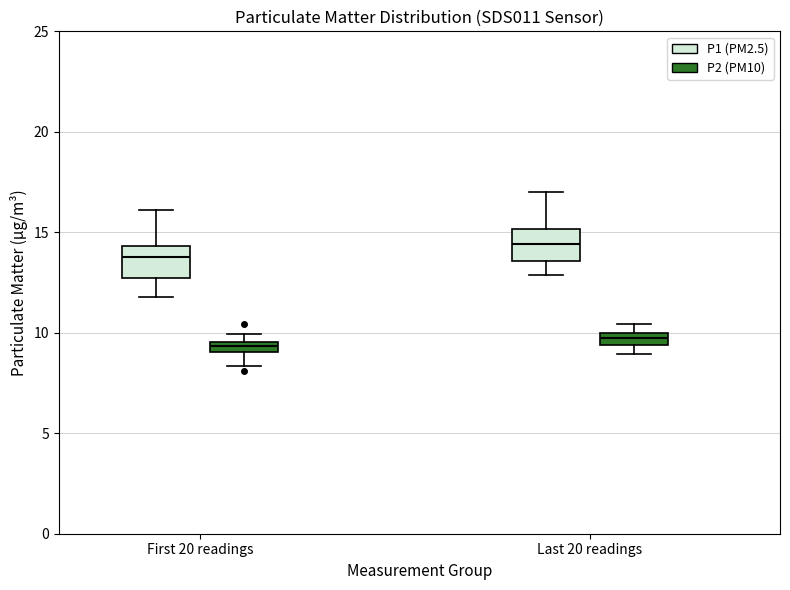

Which box has the highest median line?

Last 20 readings (P1 (PM2.5))